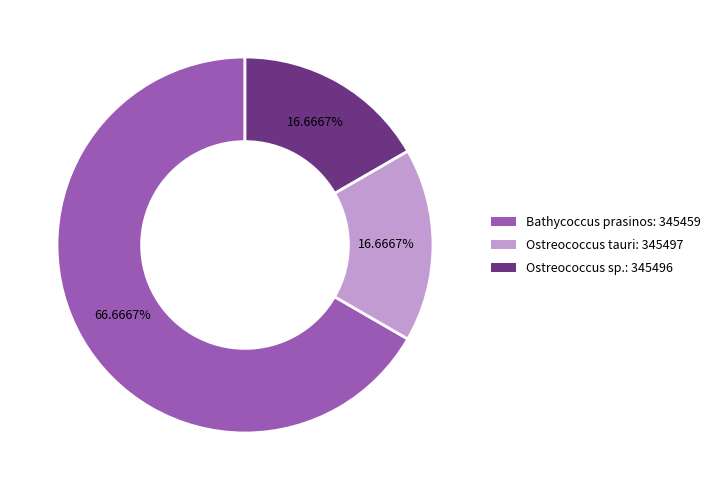

Is the sum of Ostreococcus tauri: 345497 and Ostreococcus sp.: 345496 greater than half?

No